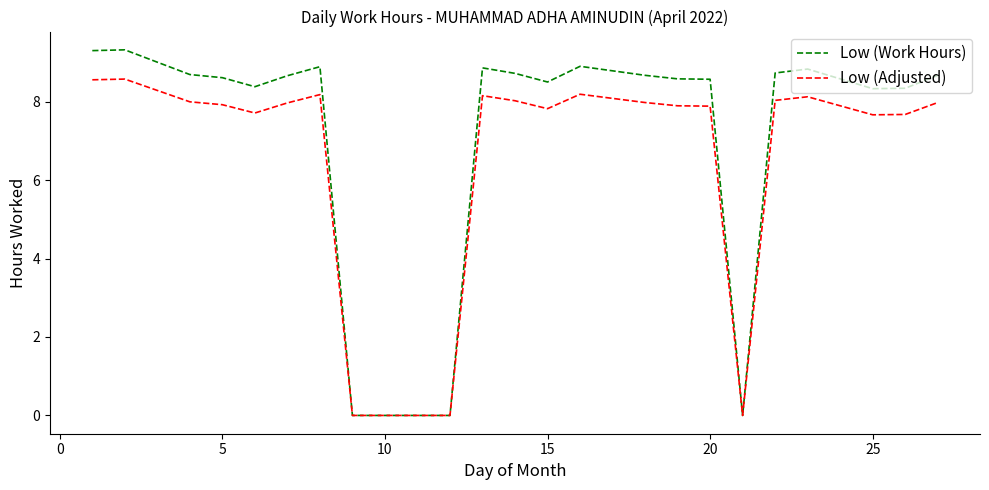

What is the maximum value for Low (Work Hours)?

9.3